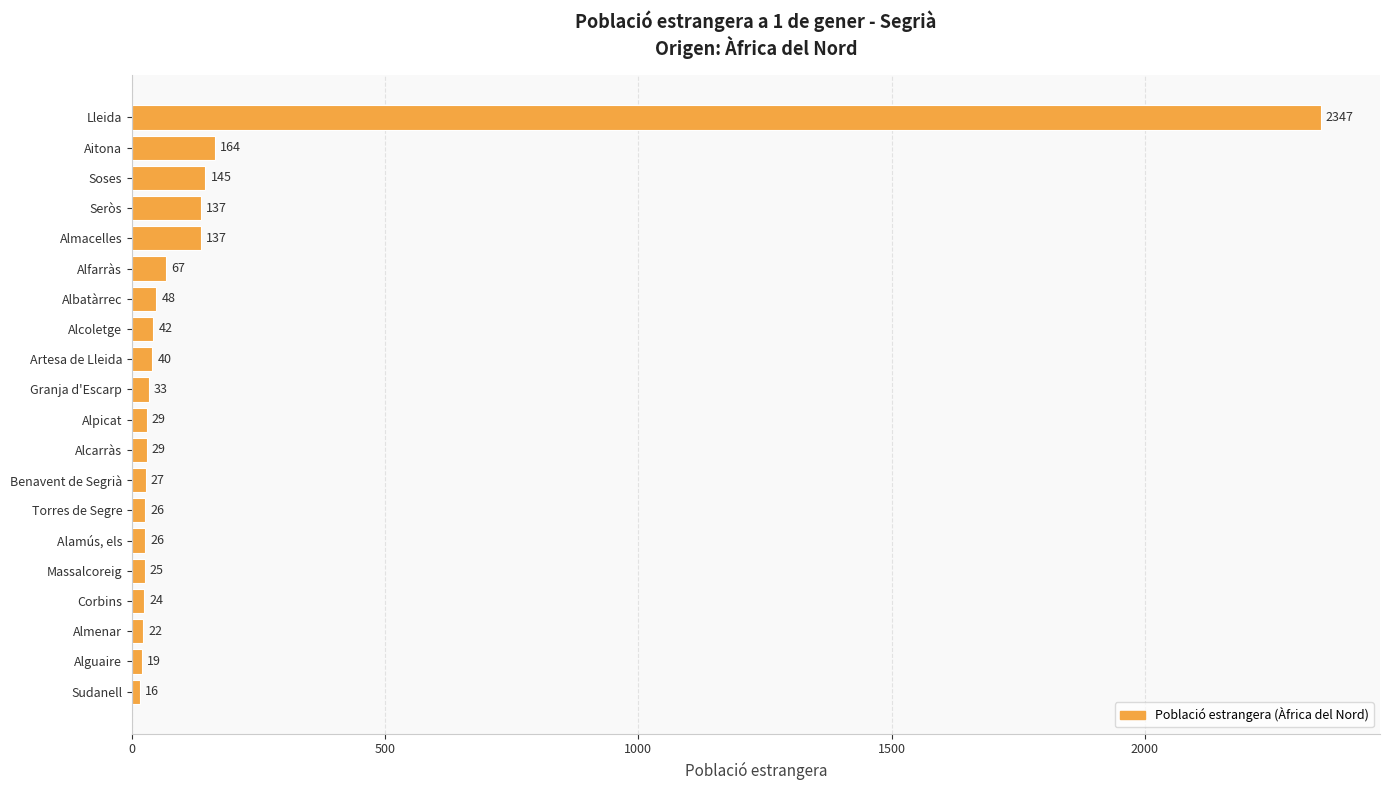

What is the greatest value displayed?

2347